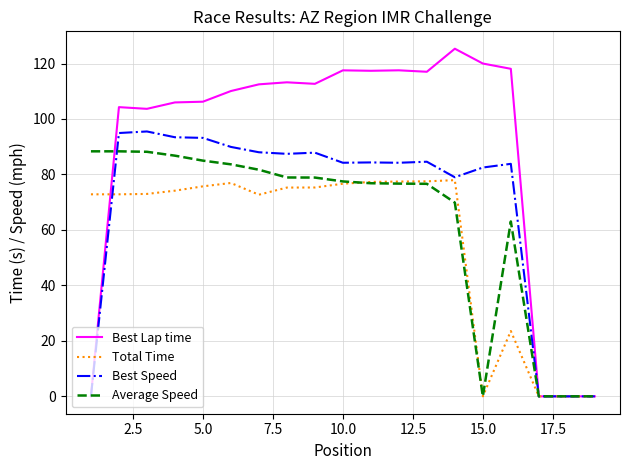

Which series has the largest total across all categories?

Best Lap time